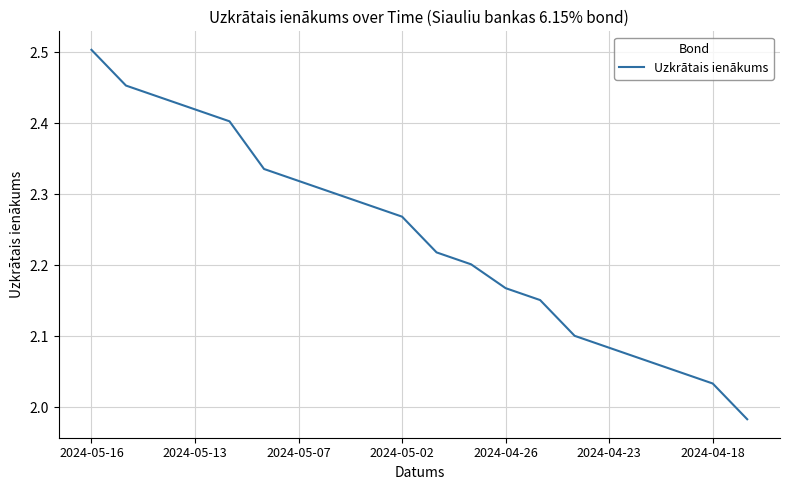

What is the difference between the maximum and minimum values?

0.5